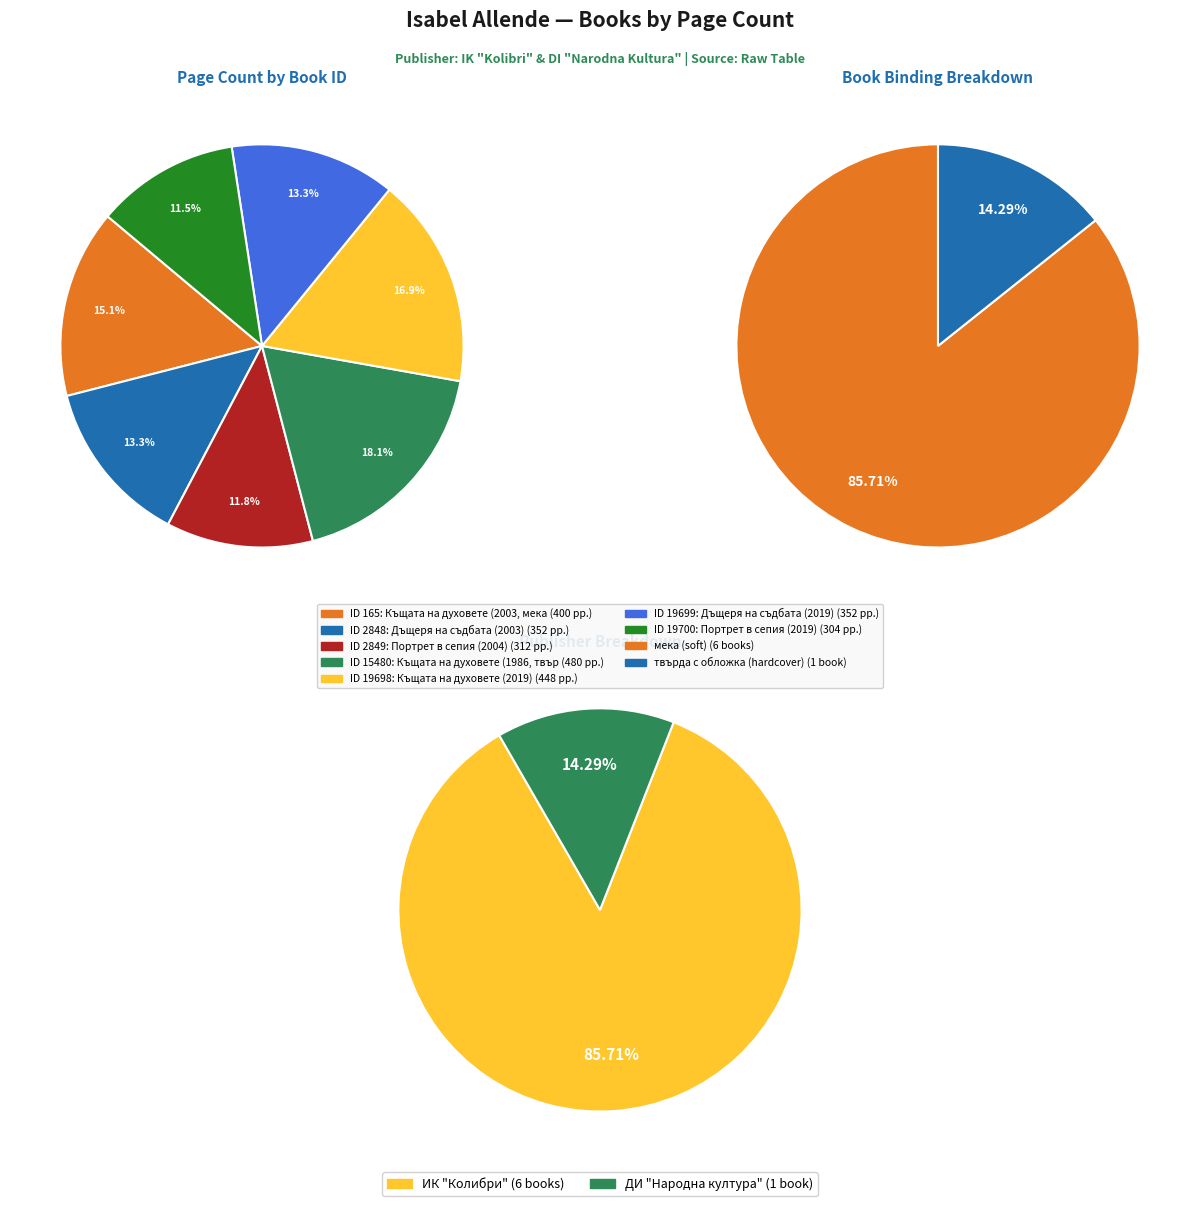

What percentage do 19698 and 15480 together represent?

35.0%